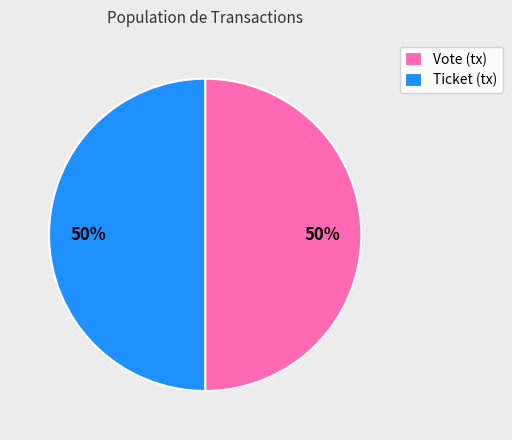

Approximately how many times larger is the value at Ticket (tx) compared to Vote (tx)?

1.0